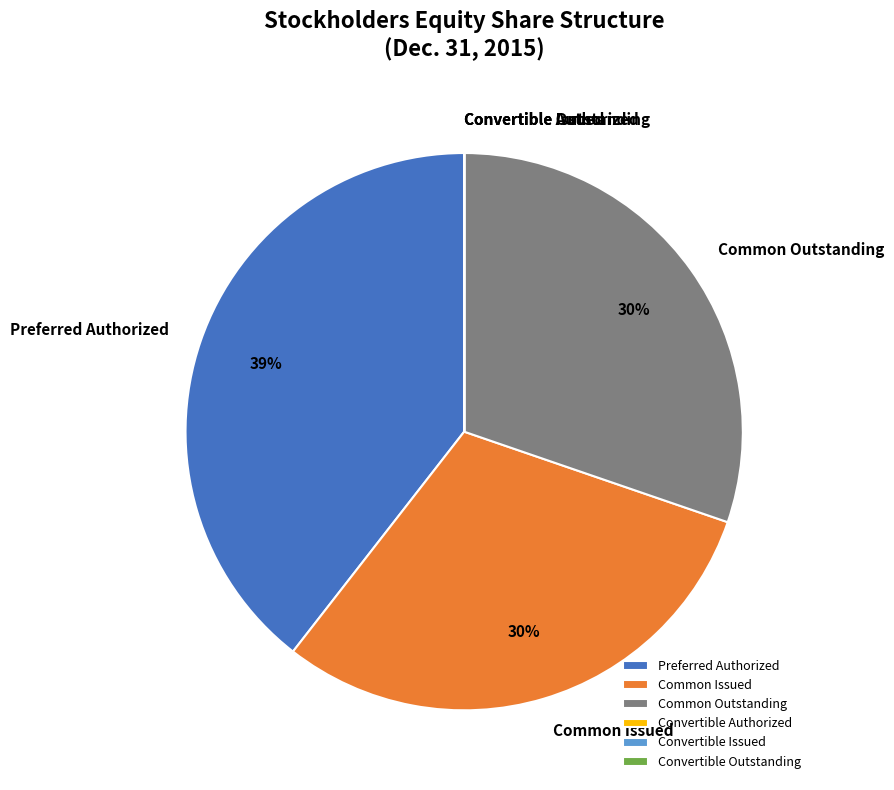

Is the sum of Common Issued and Common Outstanding greater than half?

Yes